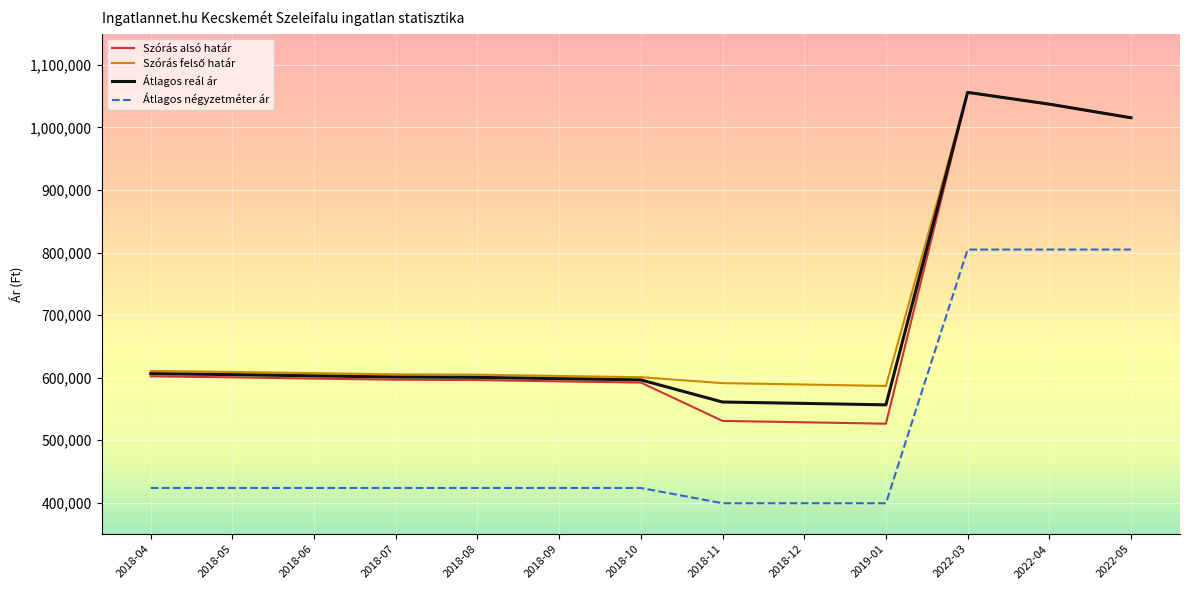

What is the sum of the Átlagos reál ár values at 2022-03 and 2018-10?

1652664